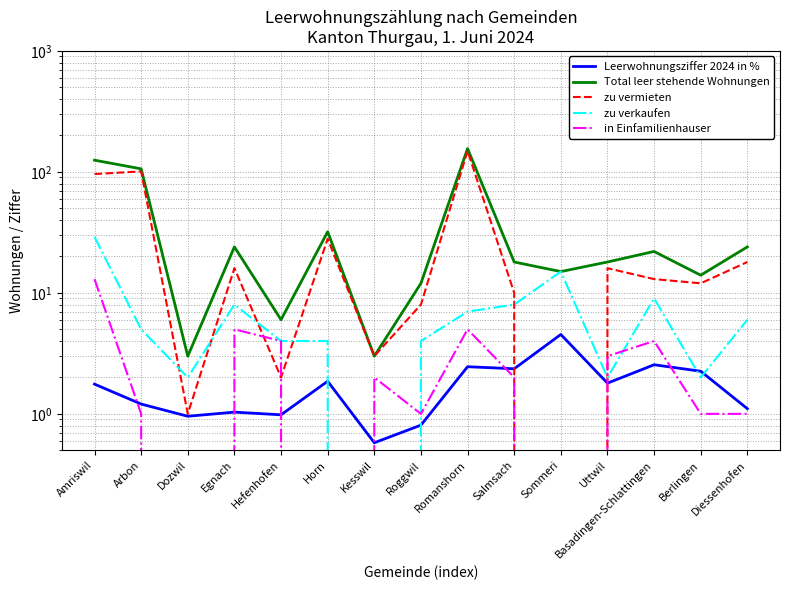

What is the label of the 8th point from the right?

Roggwil